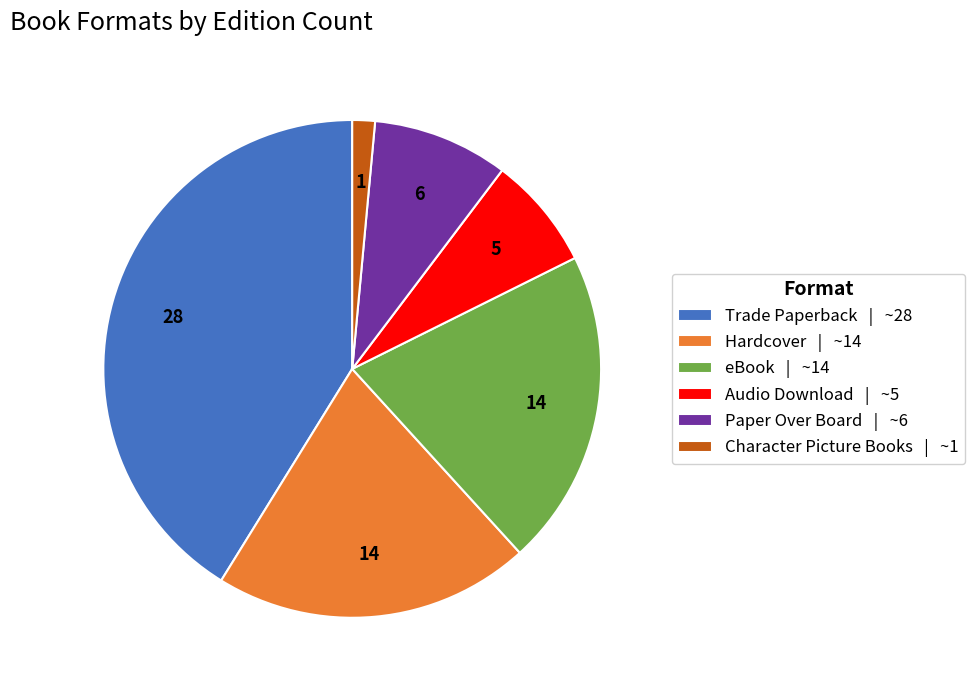

True or false: Audio Download accounts for 7% of the total.

True